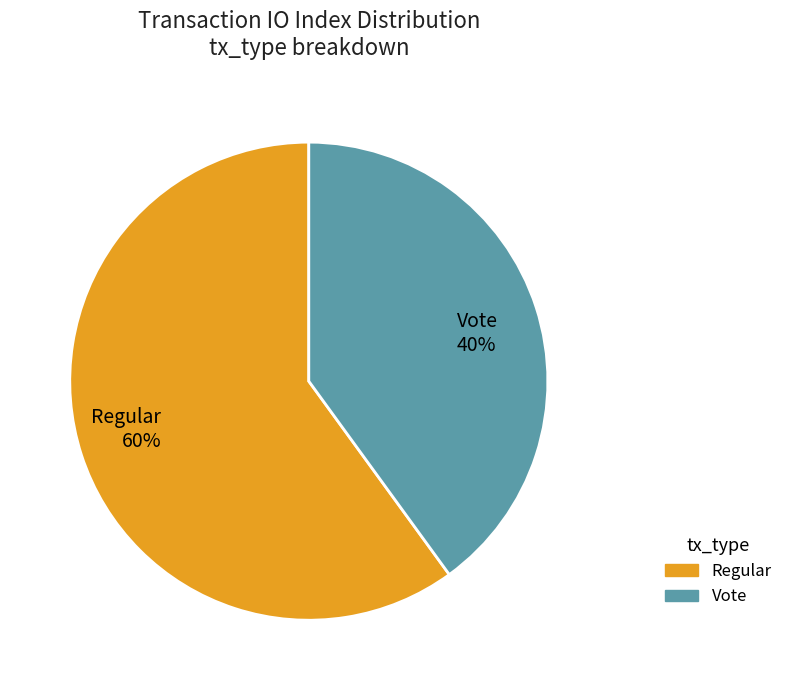

True or false: Regular accounts for 74% of the total.

False